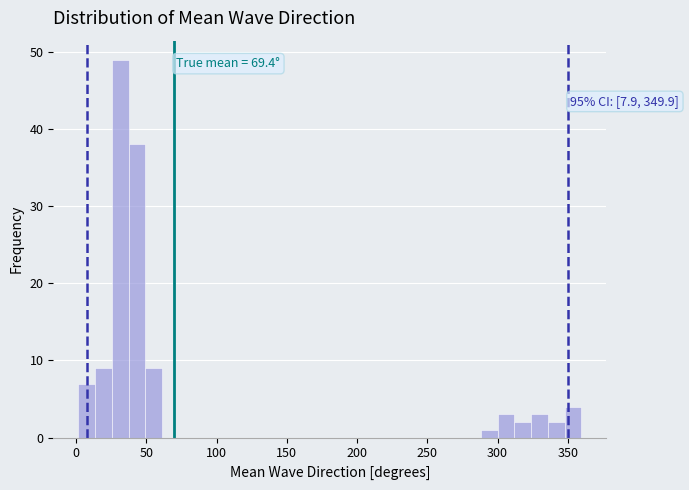

Around what value on the x-axis is the tallest bar? Give the approximate position of its centre, as read against the axis.

30